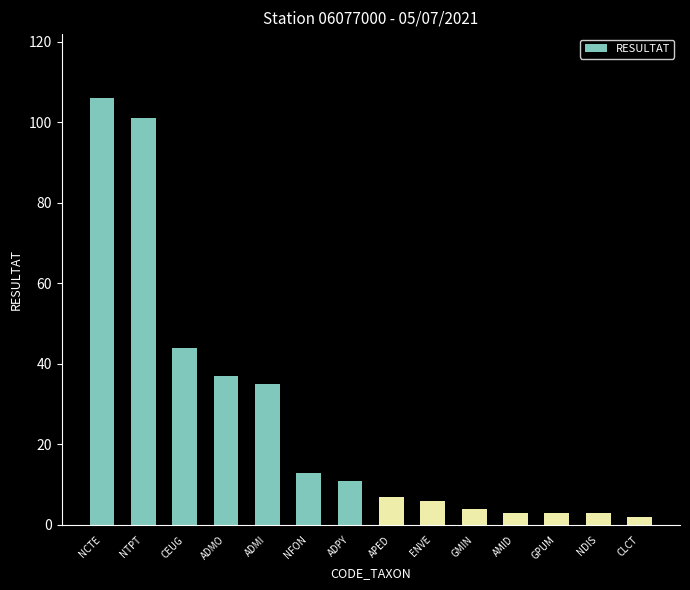

Reading right to left, transcribe all the data shown in this chart.

2	3	3	3	4	6	7	11	13	35	37	44	101	106